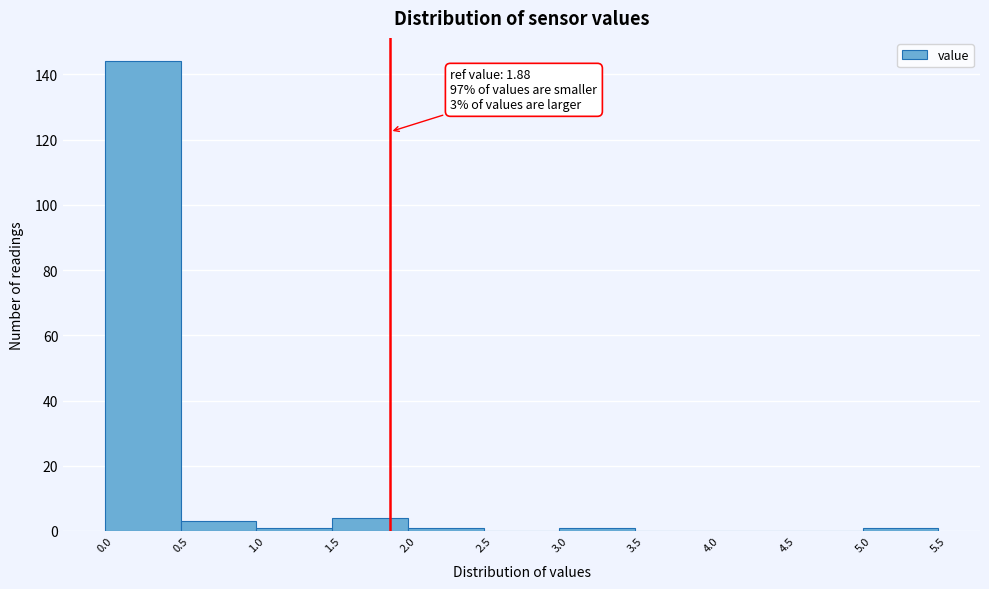

Over which range of the x-axis is the bar tallest?

0.0 to 0.5